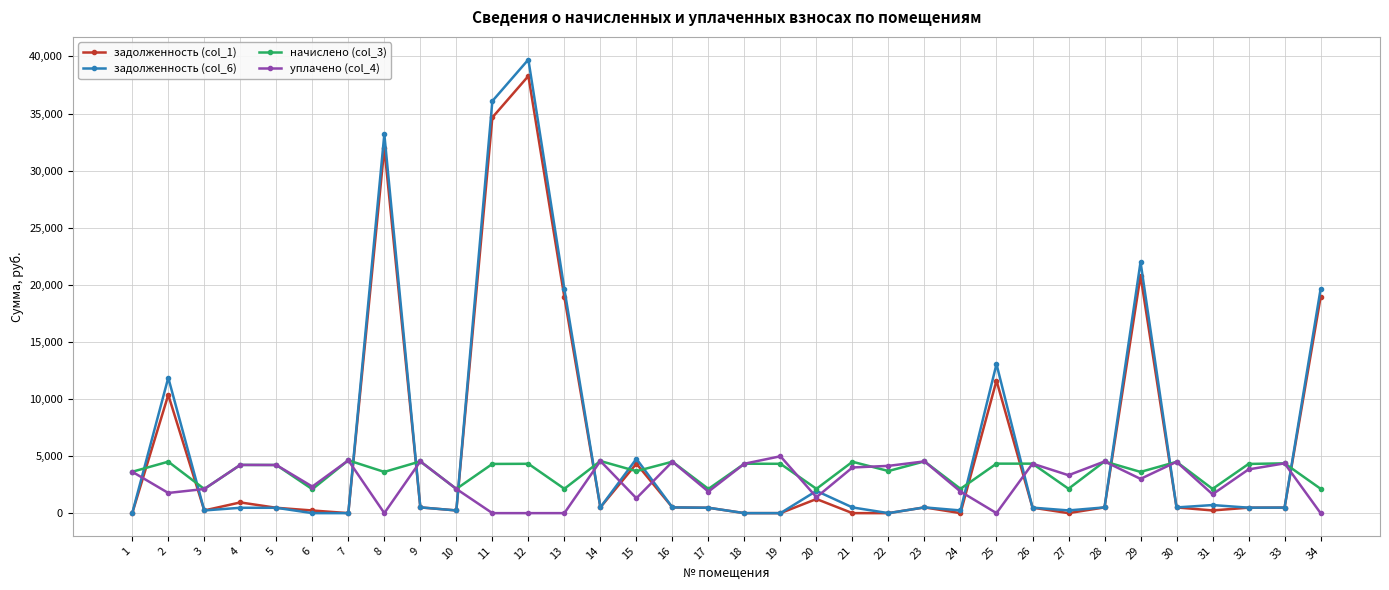

What is the total value across all series at 21?

8999.3